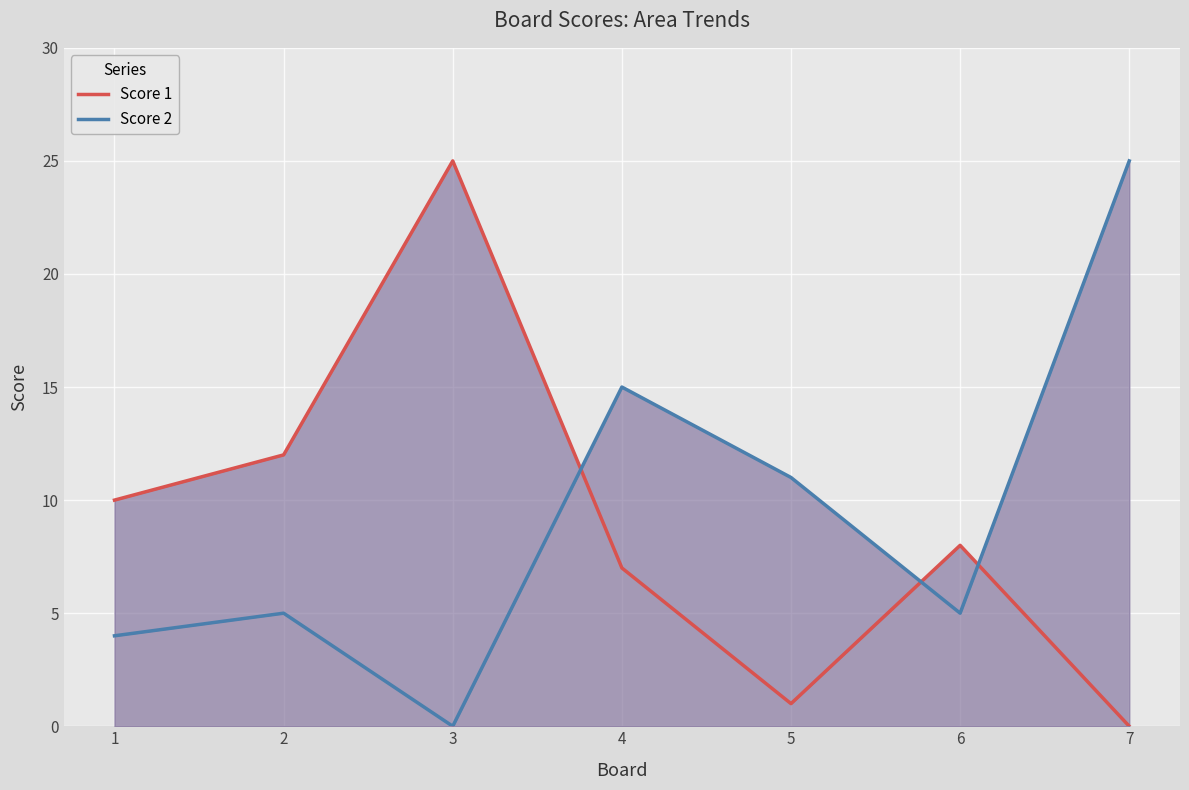

What is the value of the Score 2 point at the 1st from the left?

4